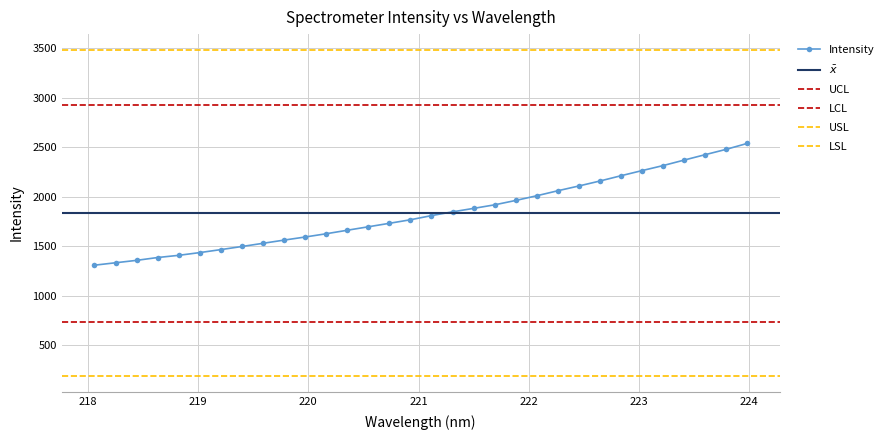

What is the difference between the maximum and minimum values?

1231.2